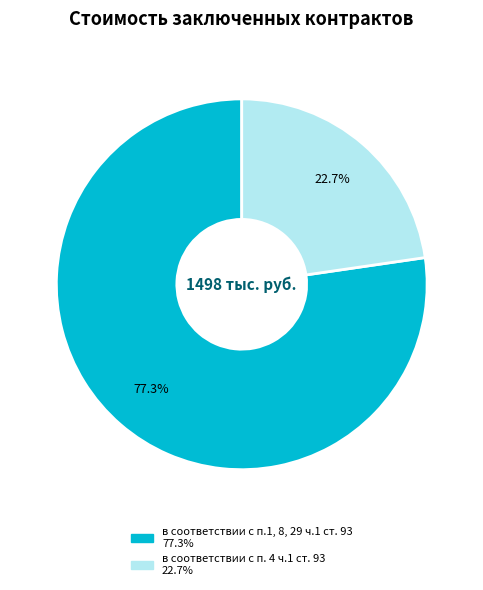

Count the number of slices in the pie.

2